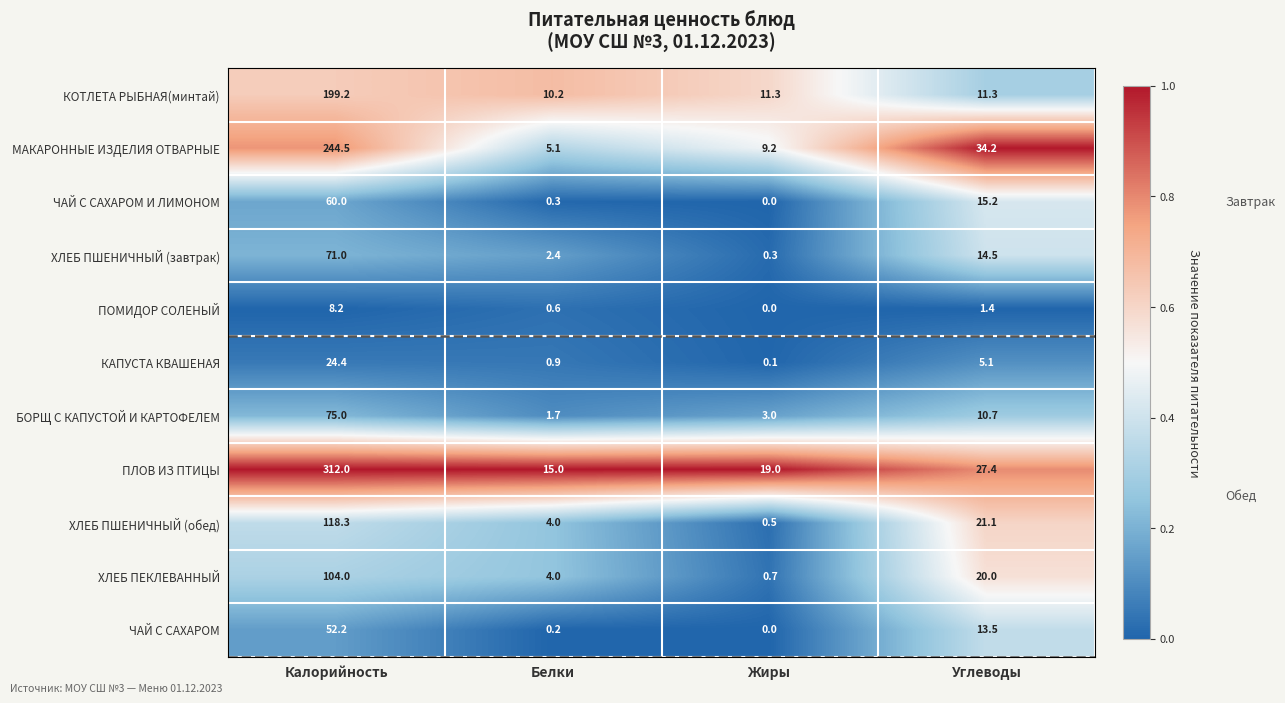

Rank the series by their maximum value, from lowest to highest.

ПОМИДОР СОЛЕНЫЙ, КАПУСТА КВАШЕНАЯ, ЧАЙ С САХАРОМ, ЧАЙ С САХАРОМ И ЛИМОНОМ, ХЛЕБ ПШЕНИЧНЫЙ (завтрак), БОРЩ С КАПУСТОЙ И КАРТОФЕЛЕМ, ХЛЕБ ПЕКЛЕВАННЫЙ, ХЛЕБ ПШЕНИЧНЫЙ (обед), КОТЛЕТА РЫБНАЯ(минтай), МАКАРОННЫЕ ИЗДЕЛИЯ ОТВАРНЫЕ, ПЛОВ ИЗ ПТИЦЫ